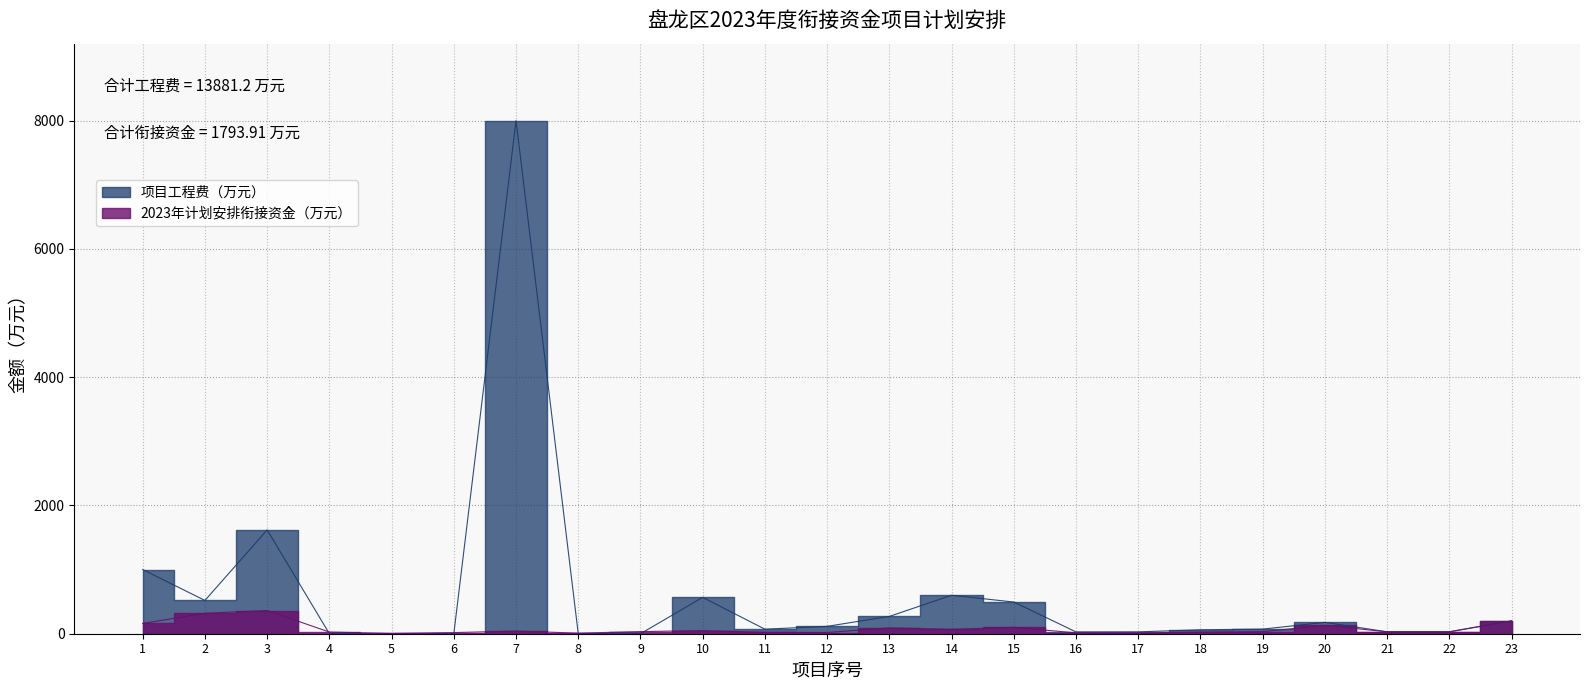

List the series in order of their peak value, highest first.

项目工程费（万元）, 2023年计划安排衔接资金（万元）